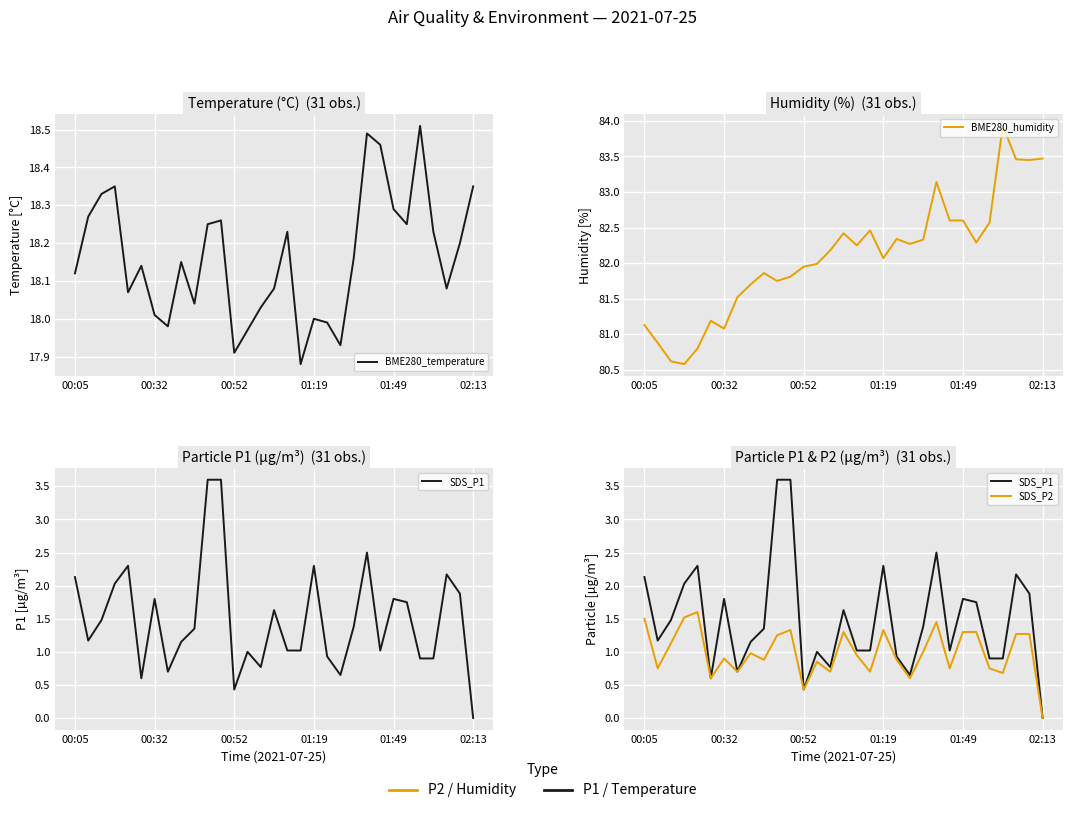

What is the average value of the BME280_humidity series?

82.1